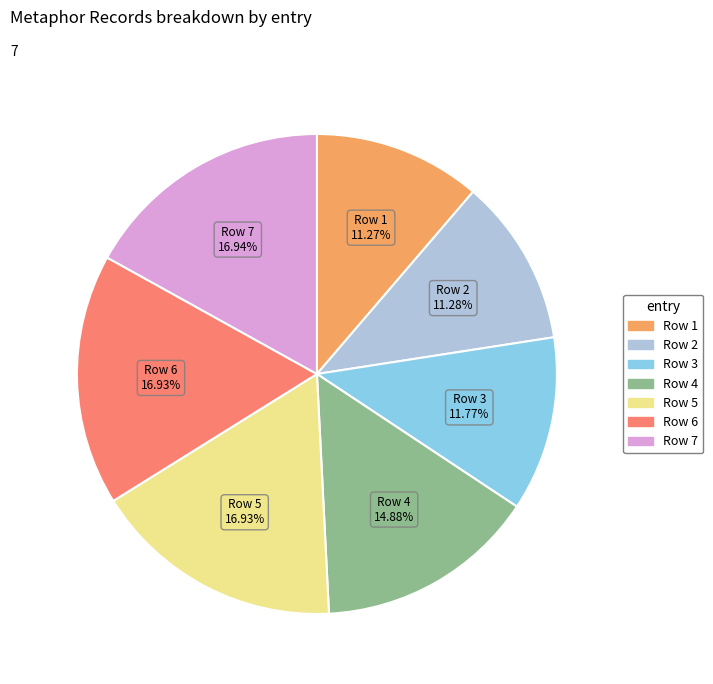

Does any single category account for the majority?

No